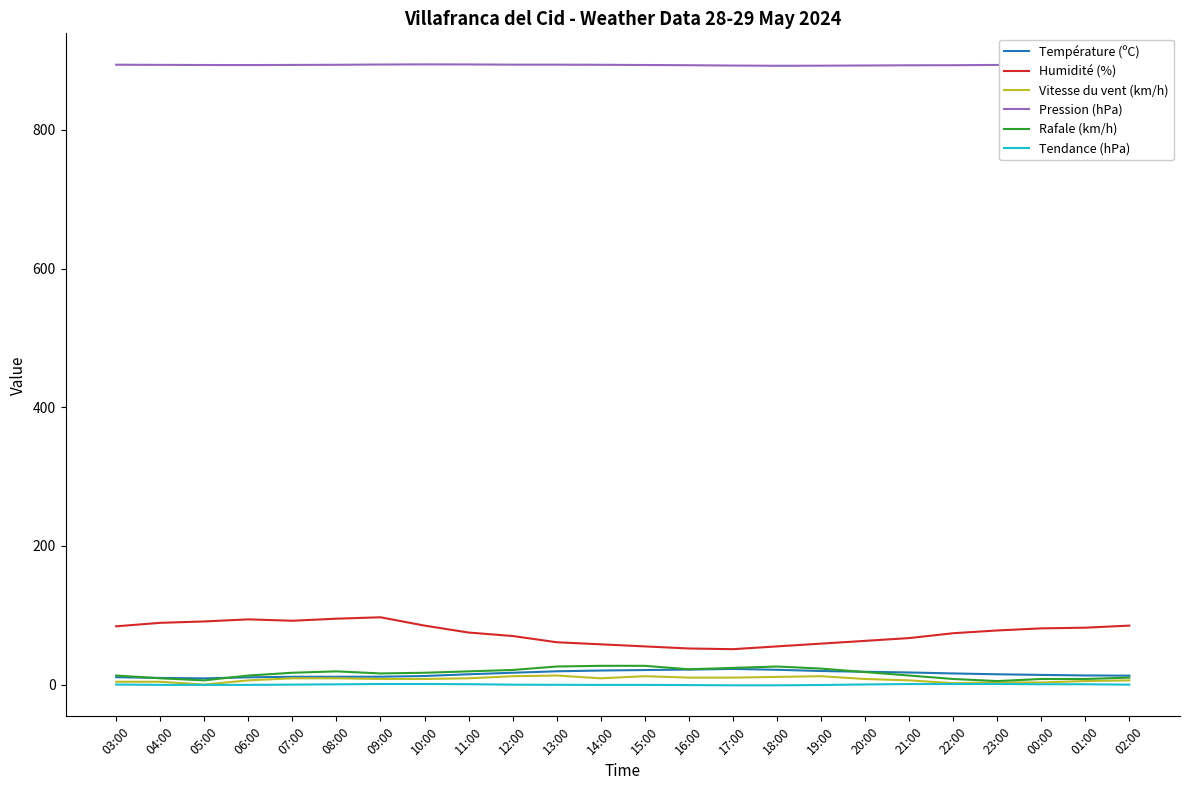

What is the total value across all series at 20:00?

1000.4